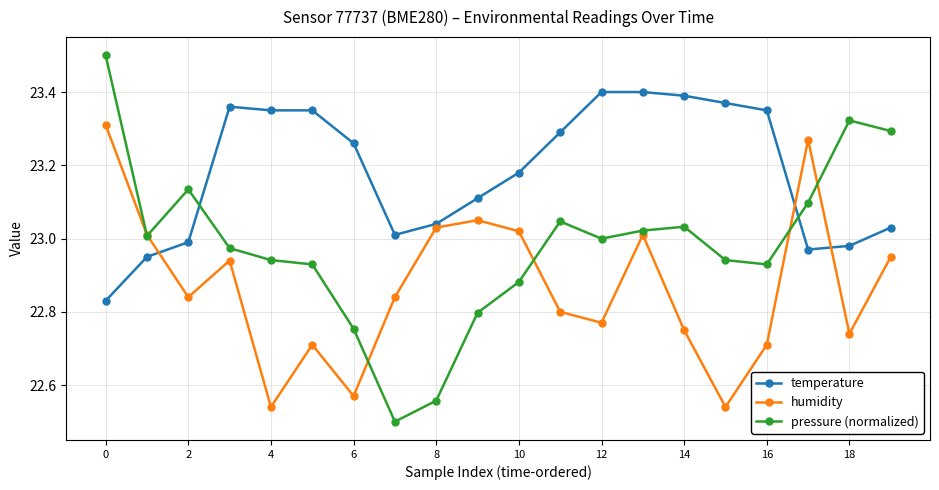

At how many categories does at least one series exceed 22?

20